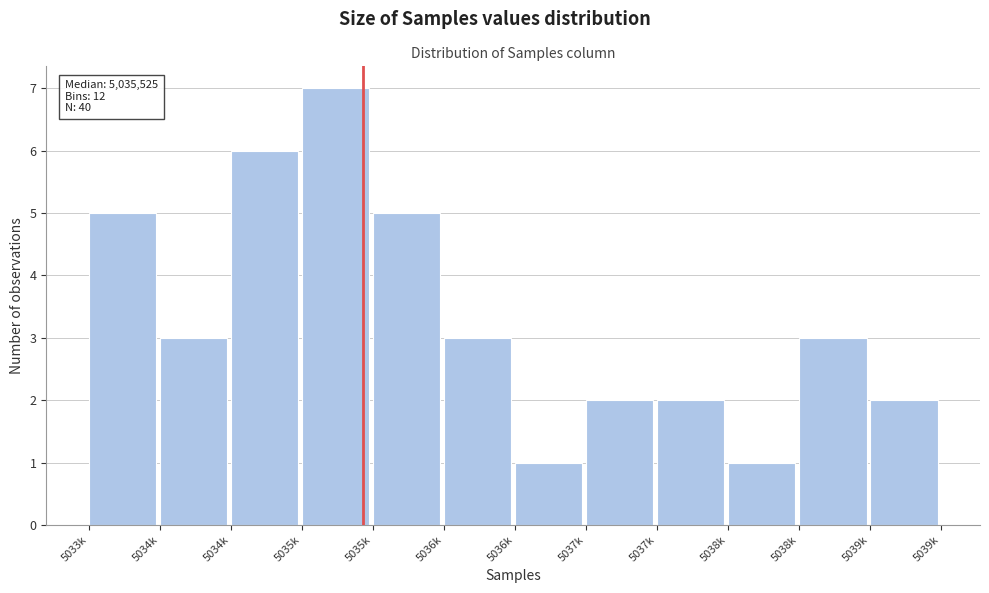

How many bars are there in total?

12